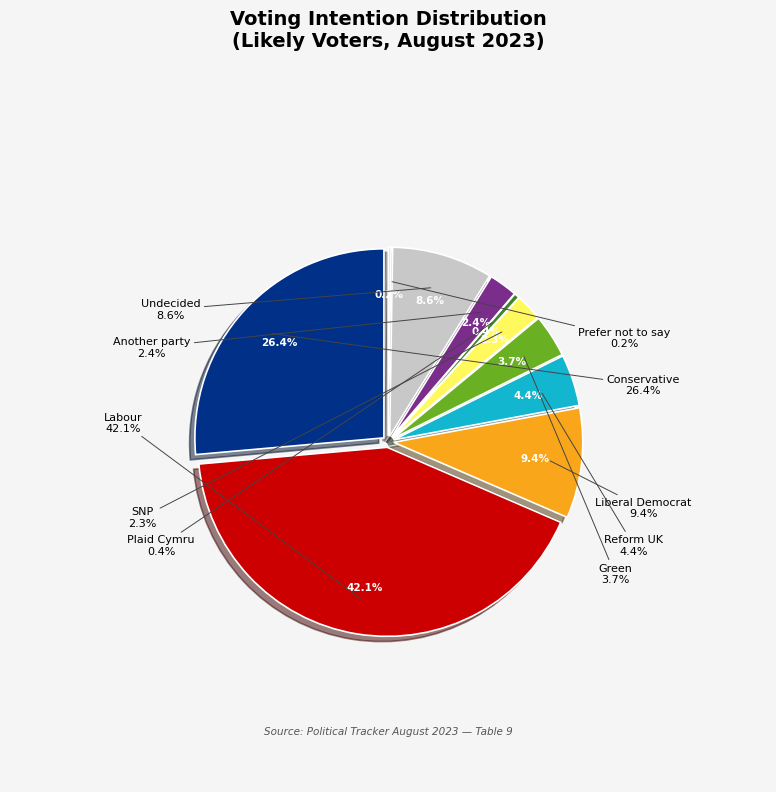

Do Plaid Cymru and Another party together represent more than half of the pie?

No